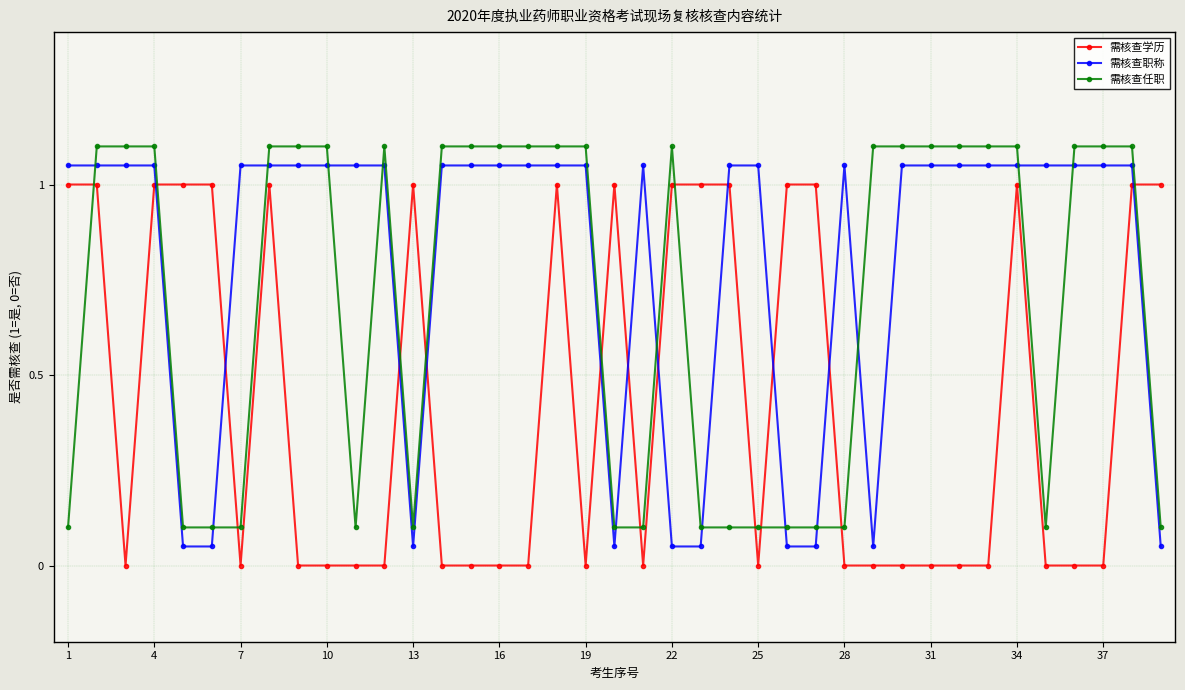

List the series in order of their overall mean, lowest first.

需核查学历, 需核查任职, 需核查职称